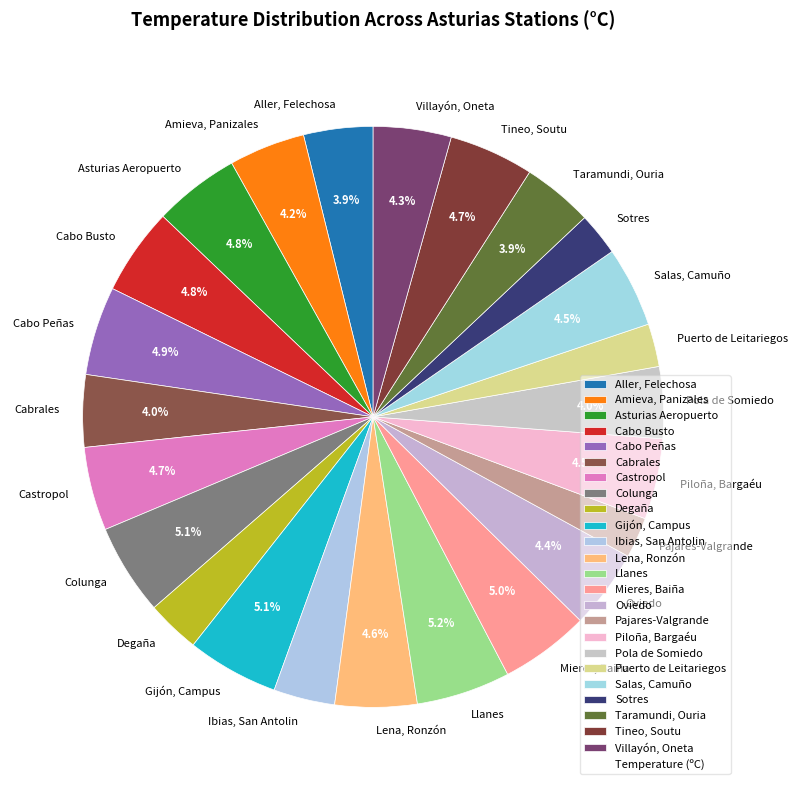

To the nearest percent, what portion does Cabo Peñas represent?

5%